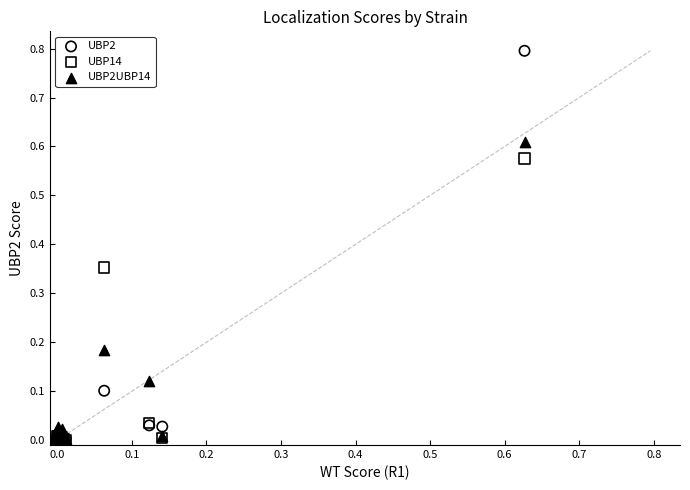

Which series has the largest Y range (max minus min)?

UBP2